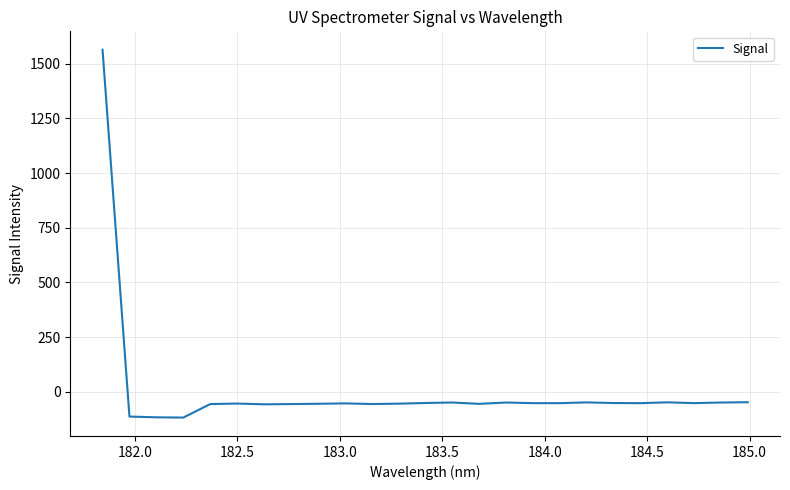

What is the difference between the maximum and minimum values?

1681.7